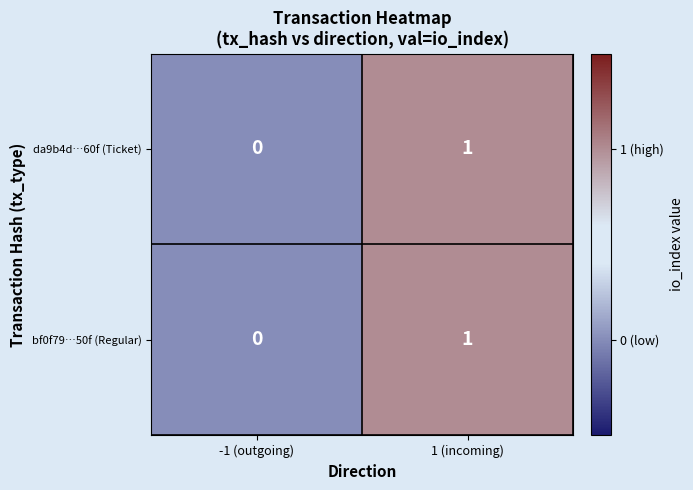

At which category is the sum across all series the highest?

1 (incoming)